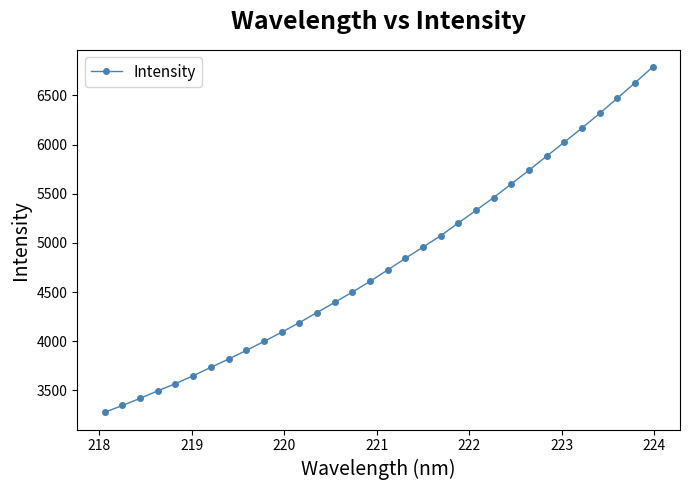

What is the difference between the second highest and minimum values?

3352.8